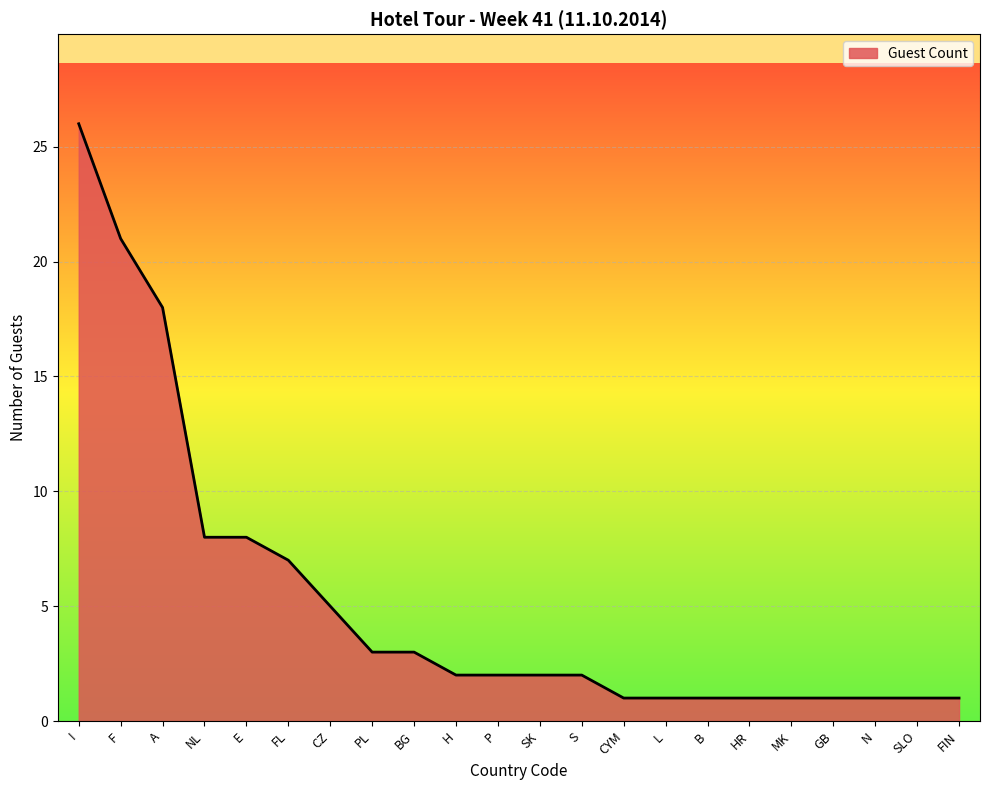

What is the difference between the maximum and minimum values?

25